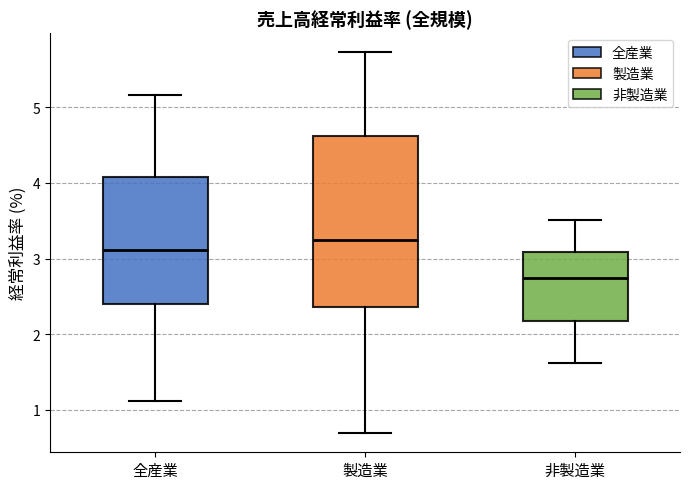

Where does the median line of the box for 非製造業 sit on the y-axis? The values are not printed on the chart, so give them approximately, as read against the axis.

2.7